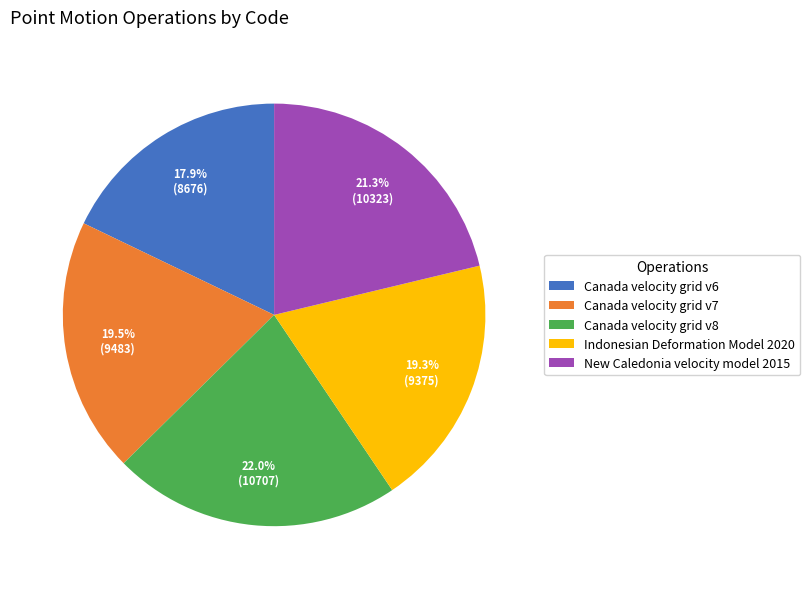

What is the smallest slice in the pie chart?

Canada velocity grid v6